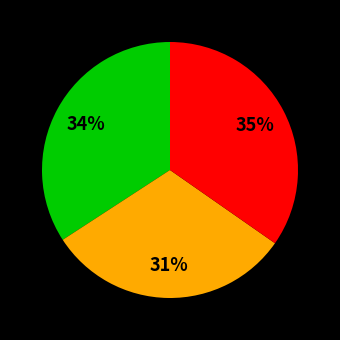

To the nearest percent, what is the difference between the largest and smallest slice percentages?

4%